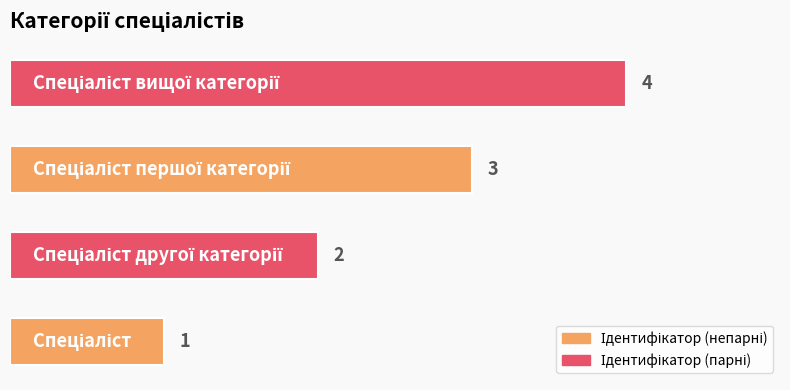

What is the greatest value displayed?

4